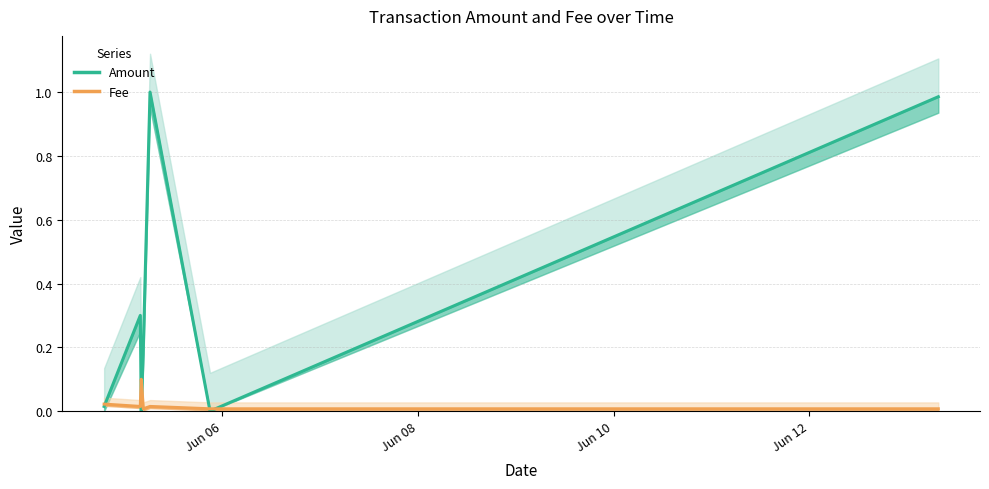

At how many categories does at least one series exceed 0?

7